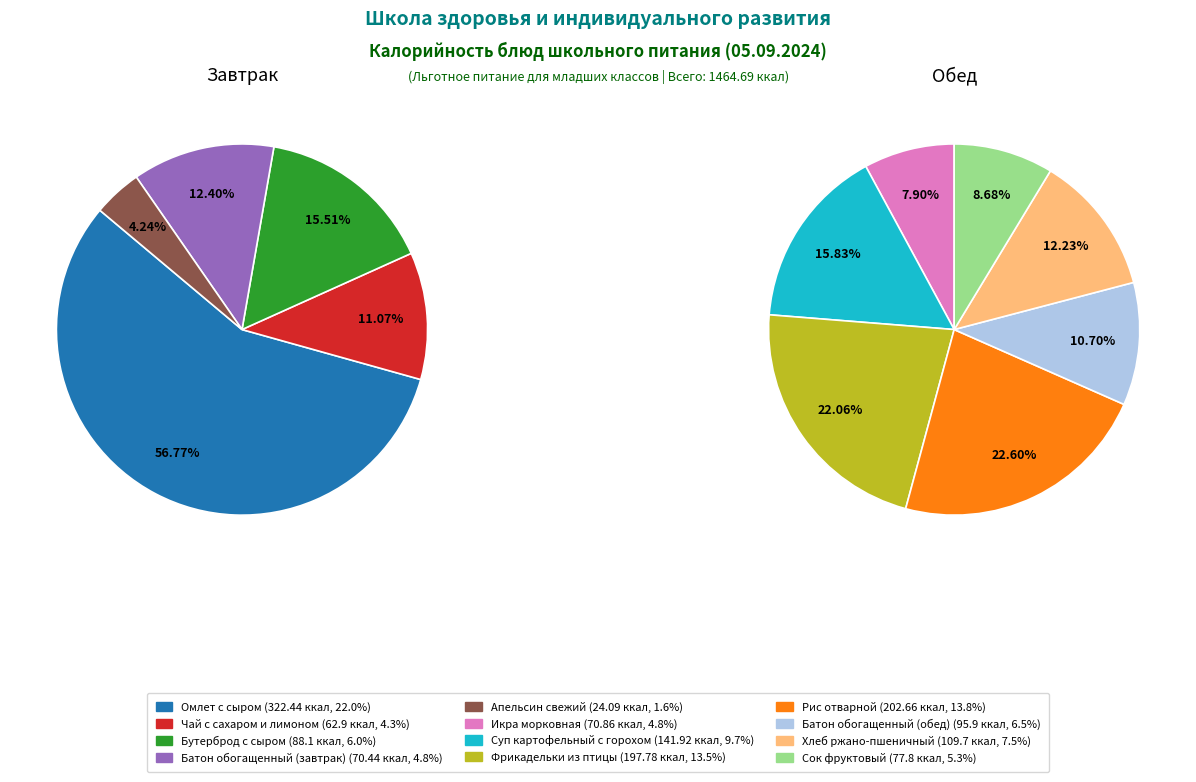

Is there a majority slice in this chart?

No